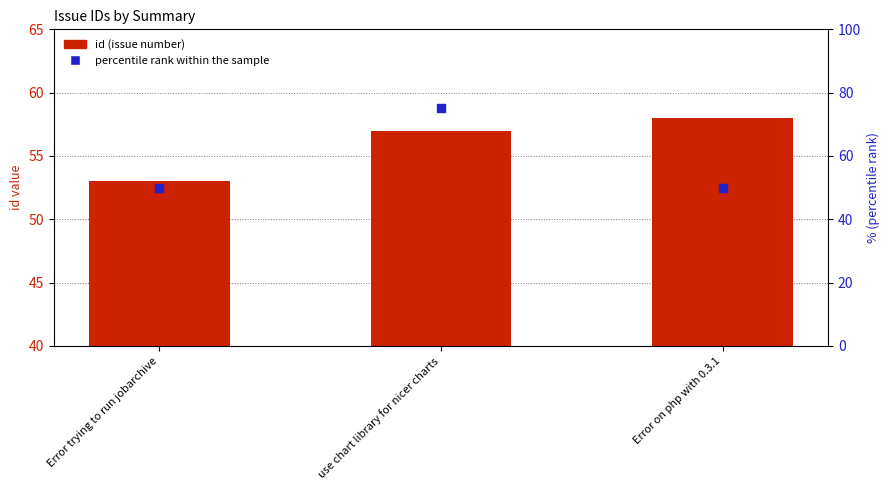

At how many categories does at least one series exceed 67?

1